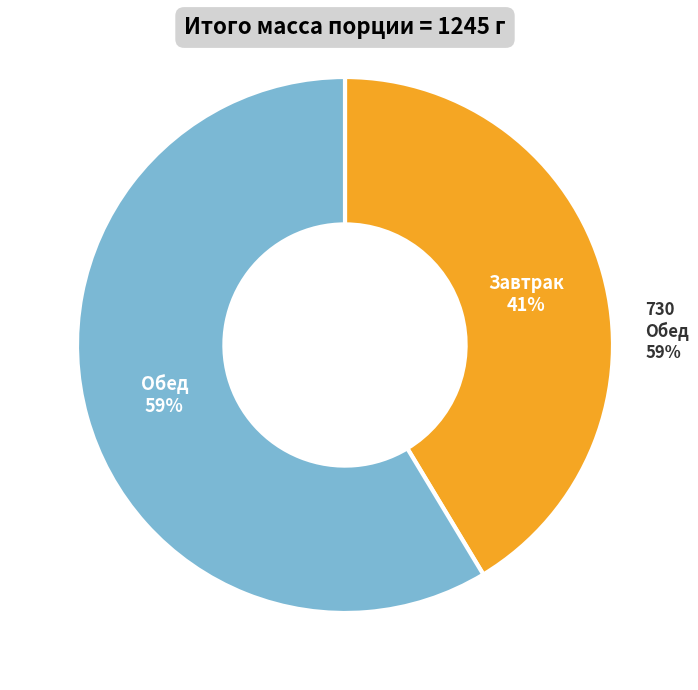

What portion of the pie excludes Обед?

41.4%